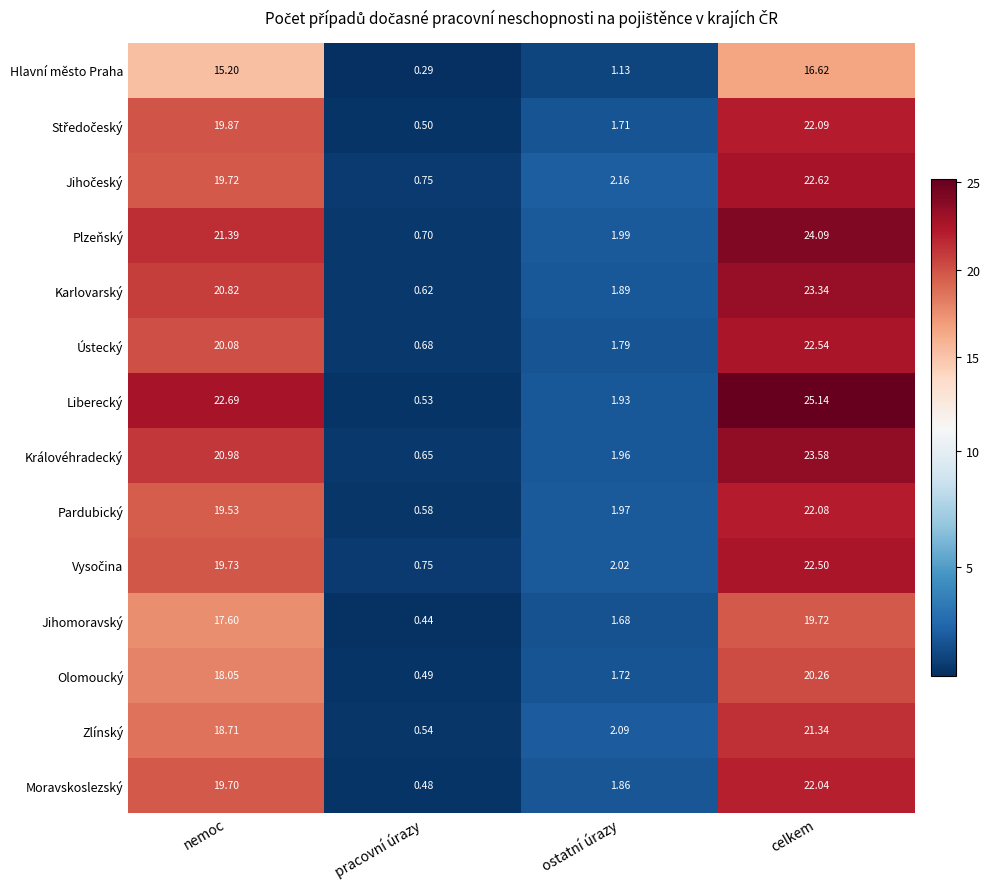

At which category does the chart reach its peak across all series?

celkem